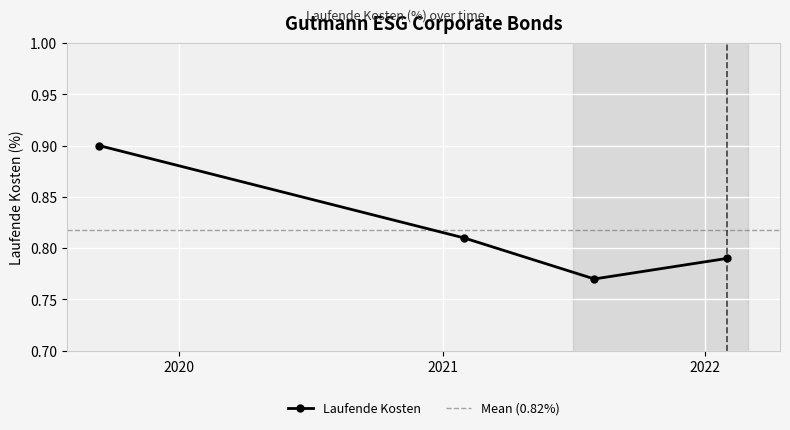

Reading left to right, what are all the values shown in this chart?

2019-09-12=0.9	2021-01-31=0.8	2021-07-31=0.8	2022-01-31=0.8